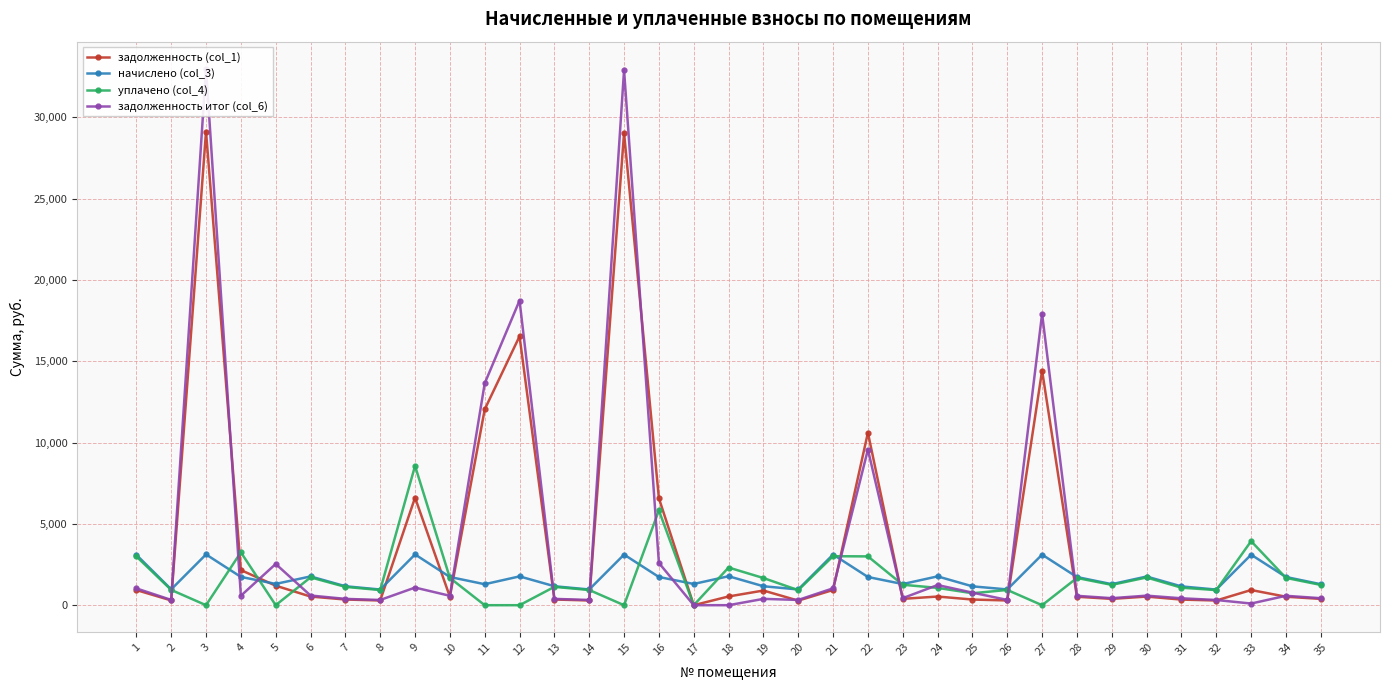

At which category does the chart reach its peak across all series?

3